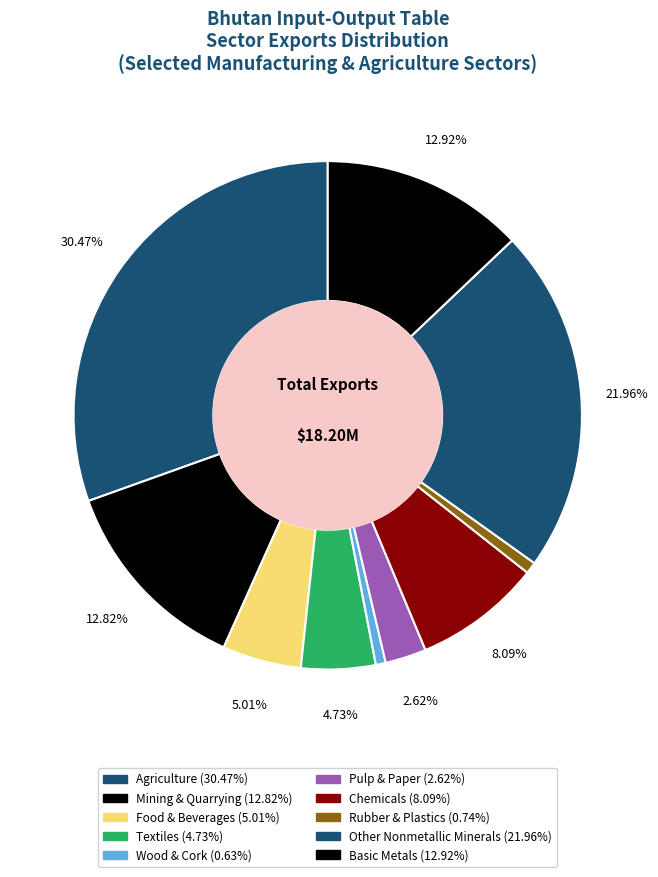

How many segments does this pie chart have?

10